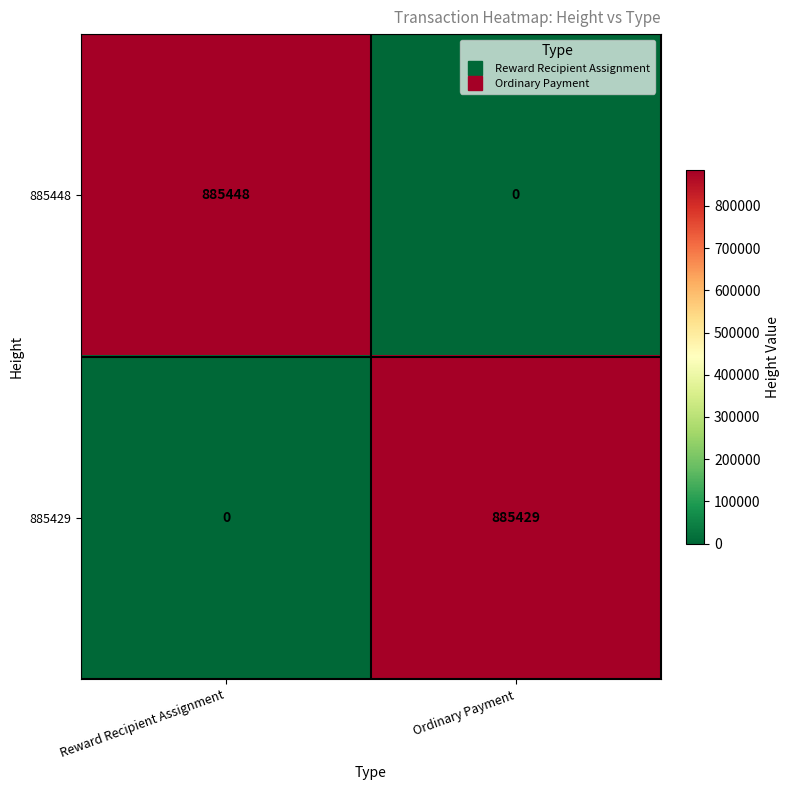

Reading right to left, transcribe all the data shown in this chart.

885448: 0	885448
885429: 885429	0